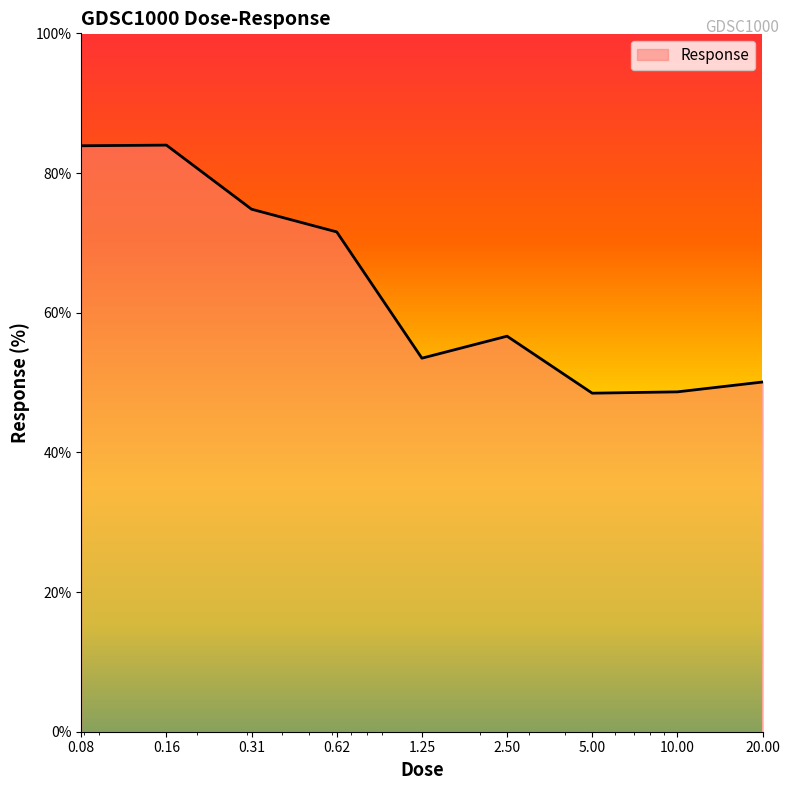

How many lines are shown in the chart?

1